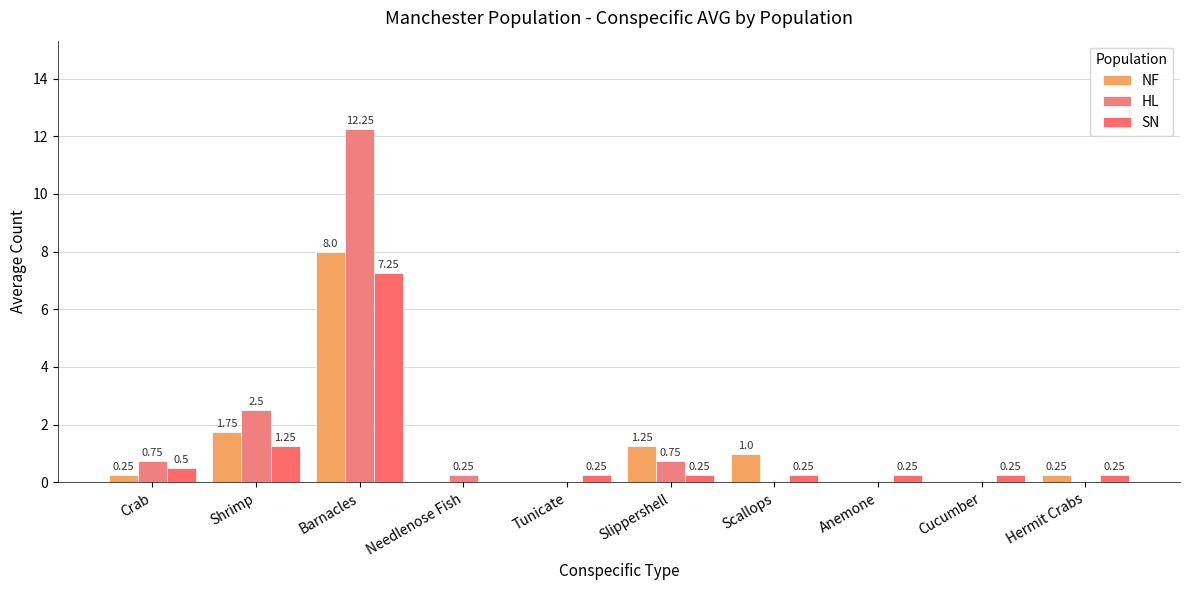

Are the bars grouped side by side (vs. stacked)?

Yes